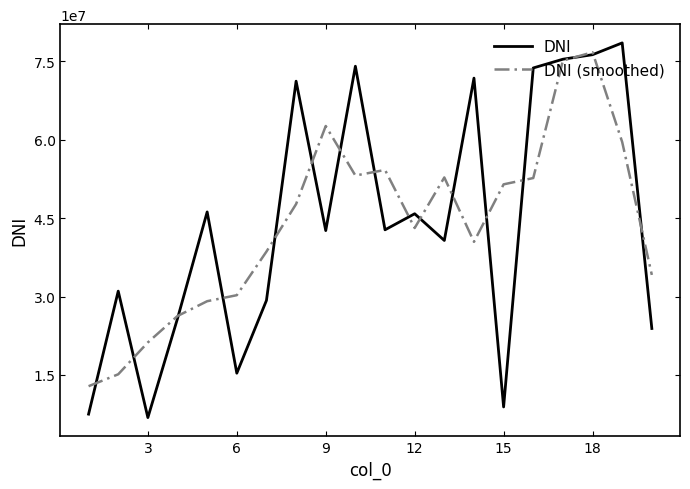

What is the difference between the second highest and minimum values in the DNI series?

69451848.0